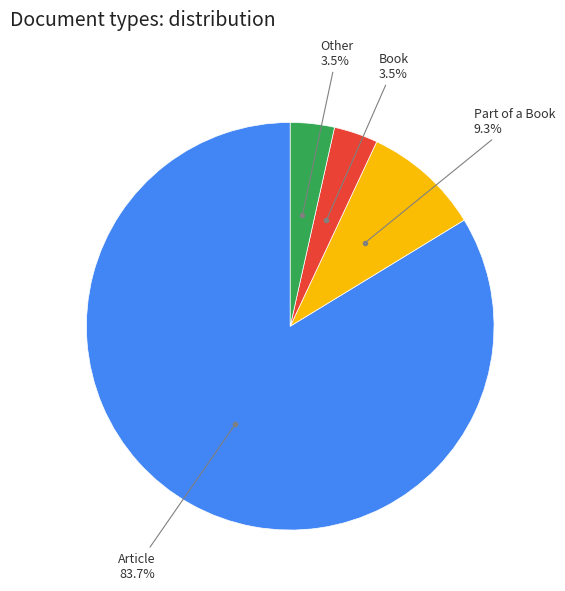

How many slices are in this pie chart?

4